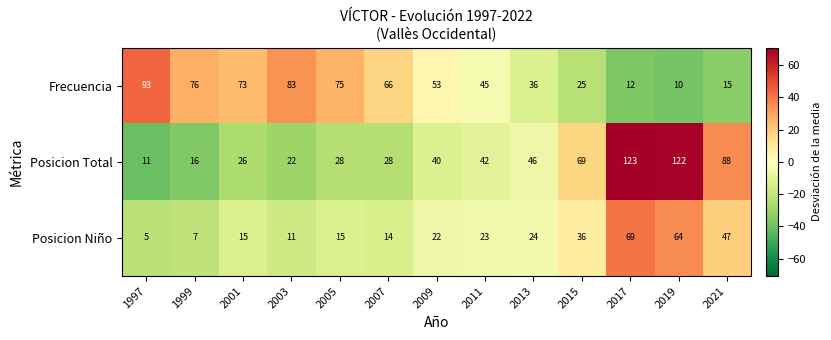

Which series has the largest total across all categories?

Frecuencia